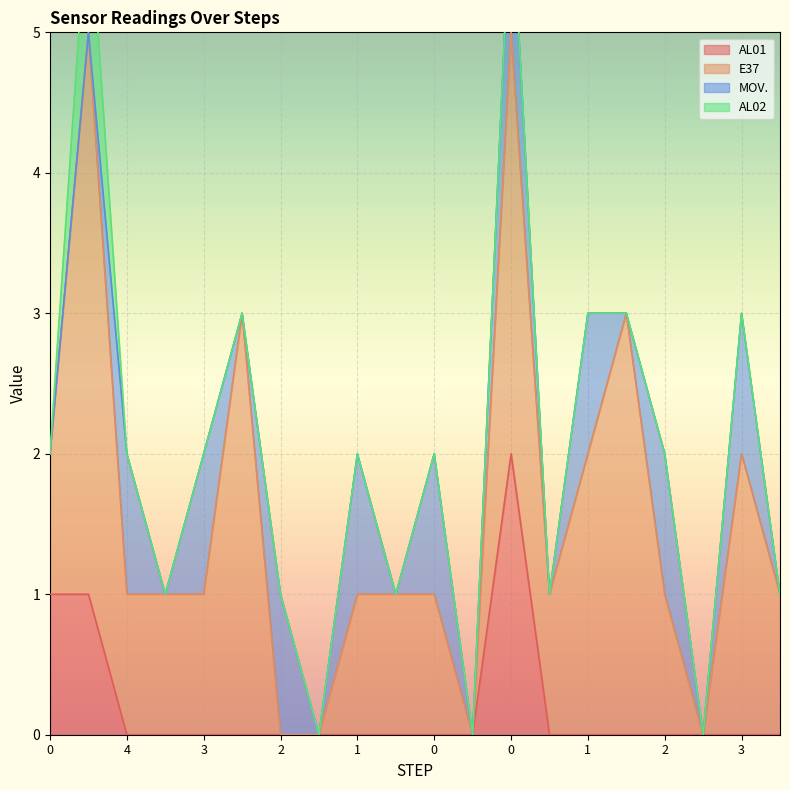

What is the label of the 13th point from the right?

2